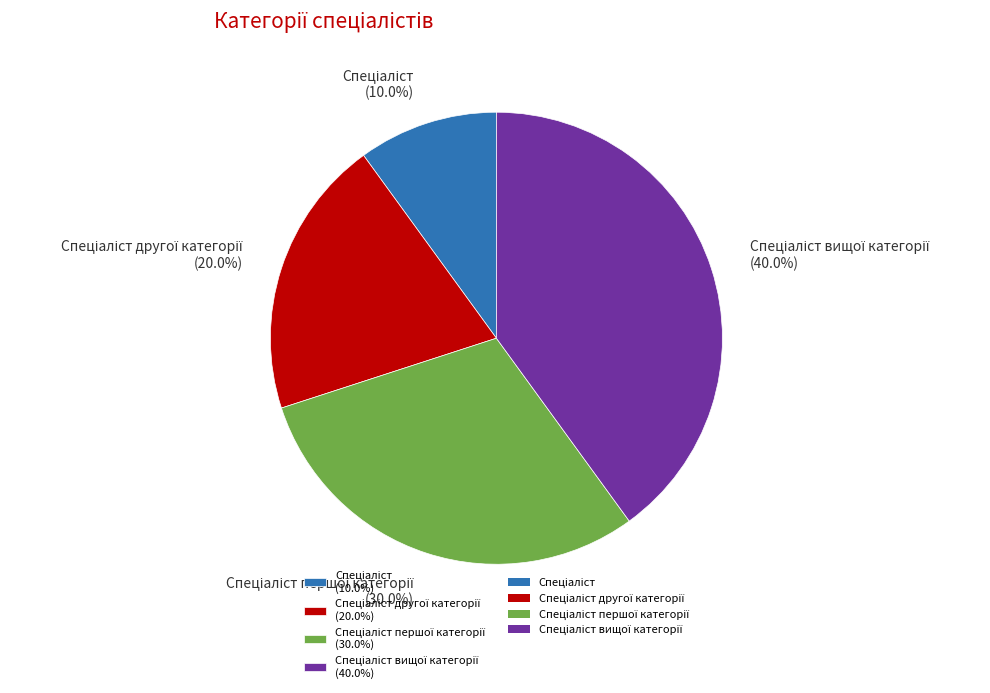

Is there a majority slice in this chart?

No